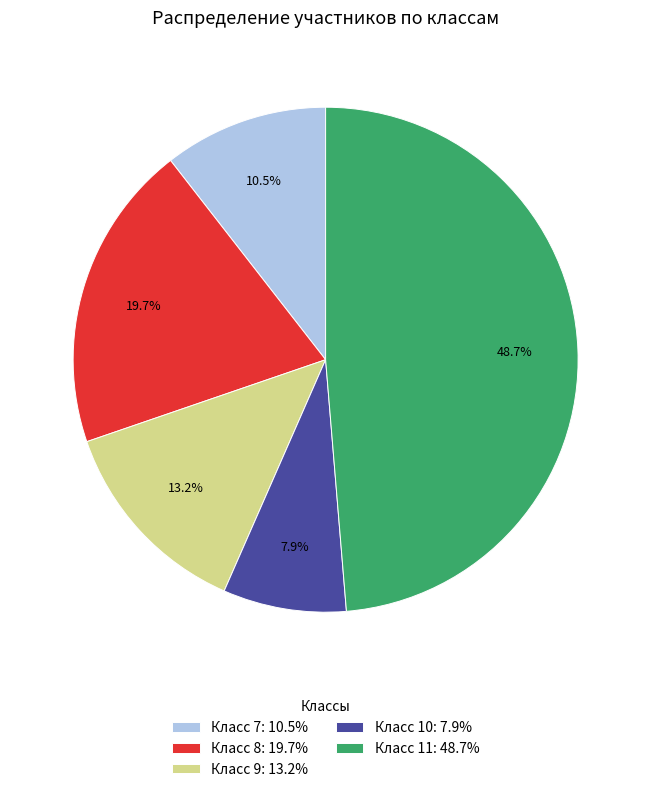

What is the ratio of the value at Класс 9: 13.2% to the value at Класс 10: 7.9%?

1.7